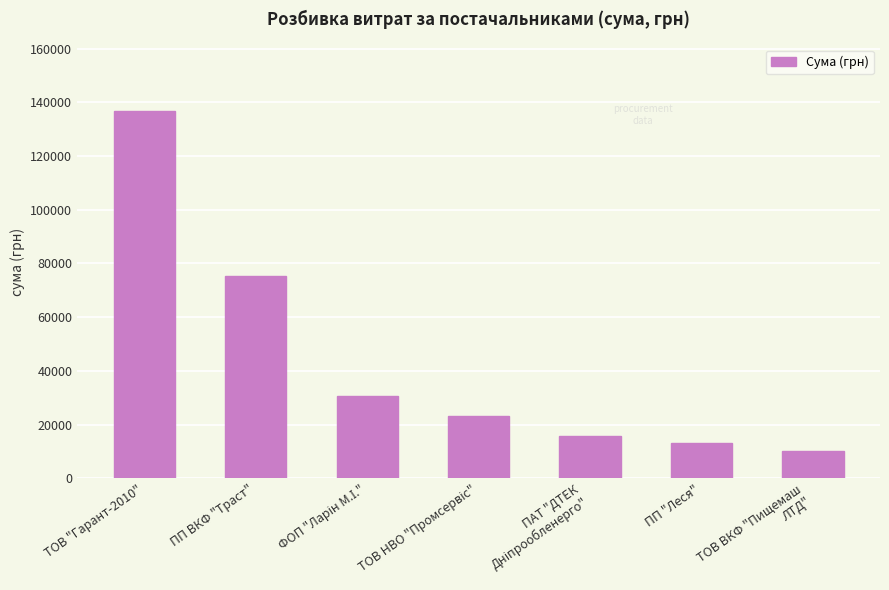

The value at ПП "Леся" is 21550.3. True or false?

False